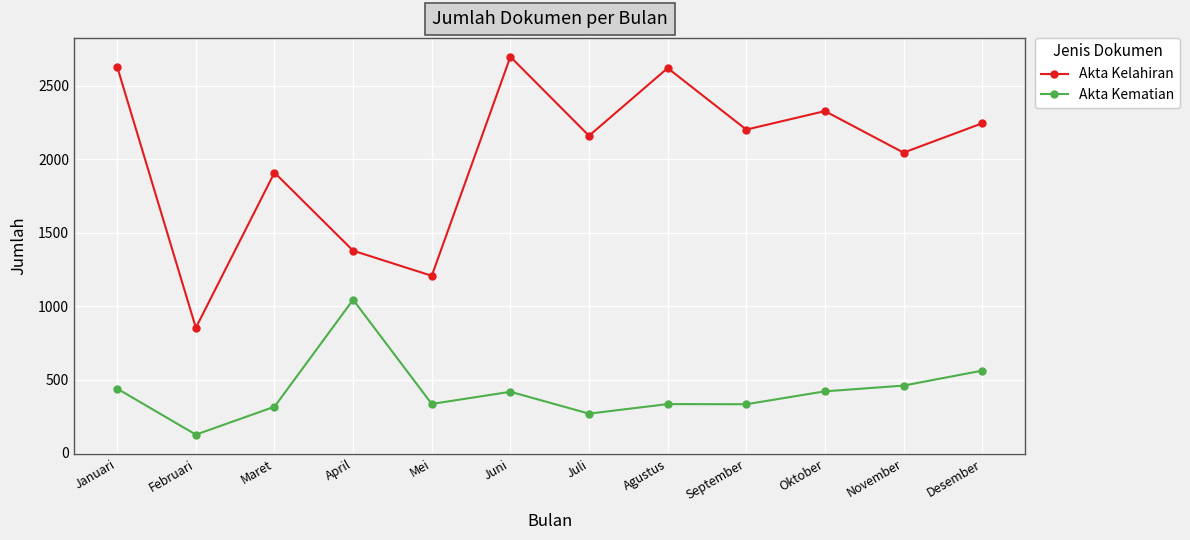

At which category does Akta Kelahiran reach its first local valley?

Februari